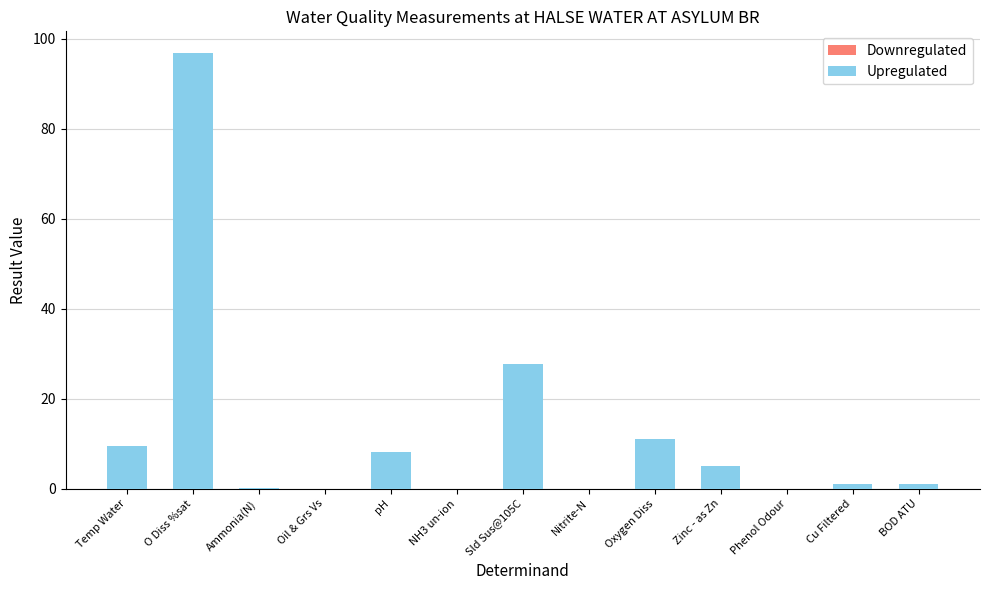

What is the maximum value shown in the chart?

96.8